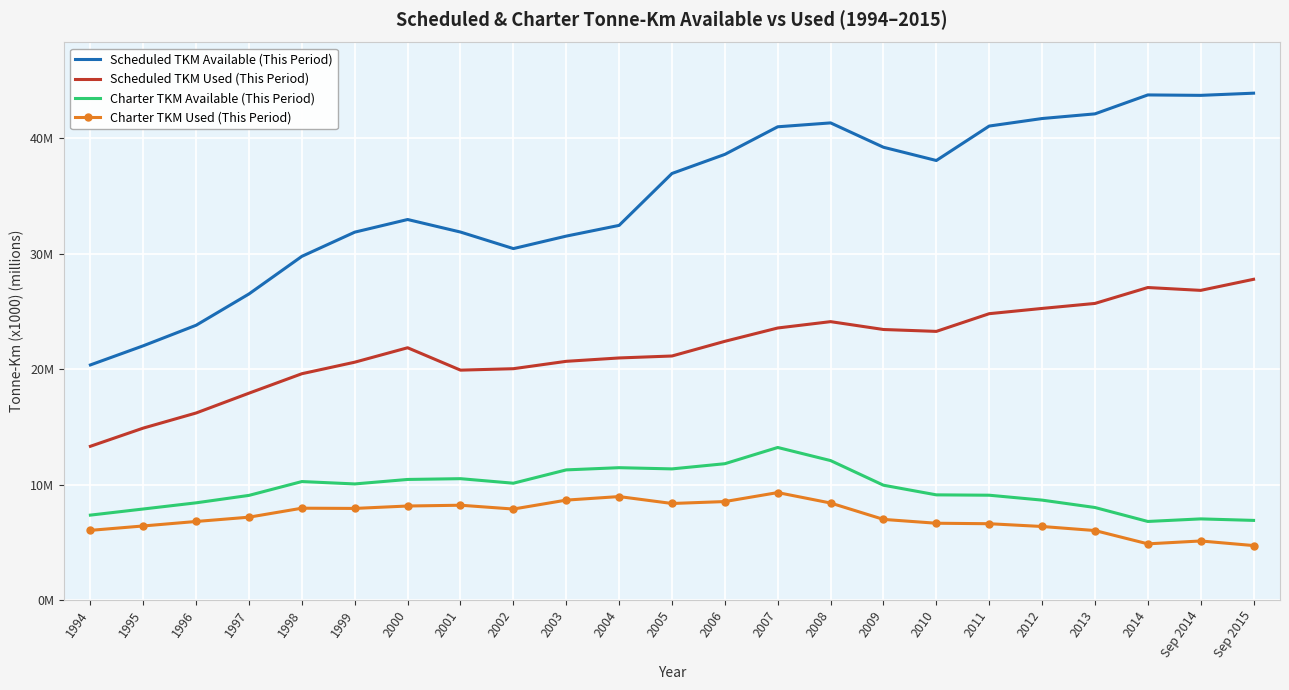

What are all the series names shown in the legend?

Scheduled TKM Available (This Period), Scheduled TKM Used (This Period), Charter TKM Available (This Period), Charter TKM Used (This Period)